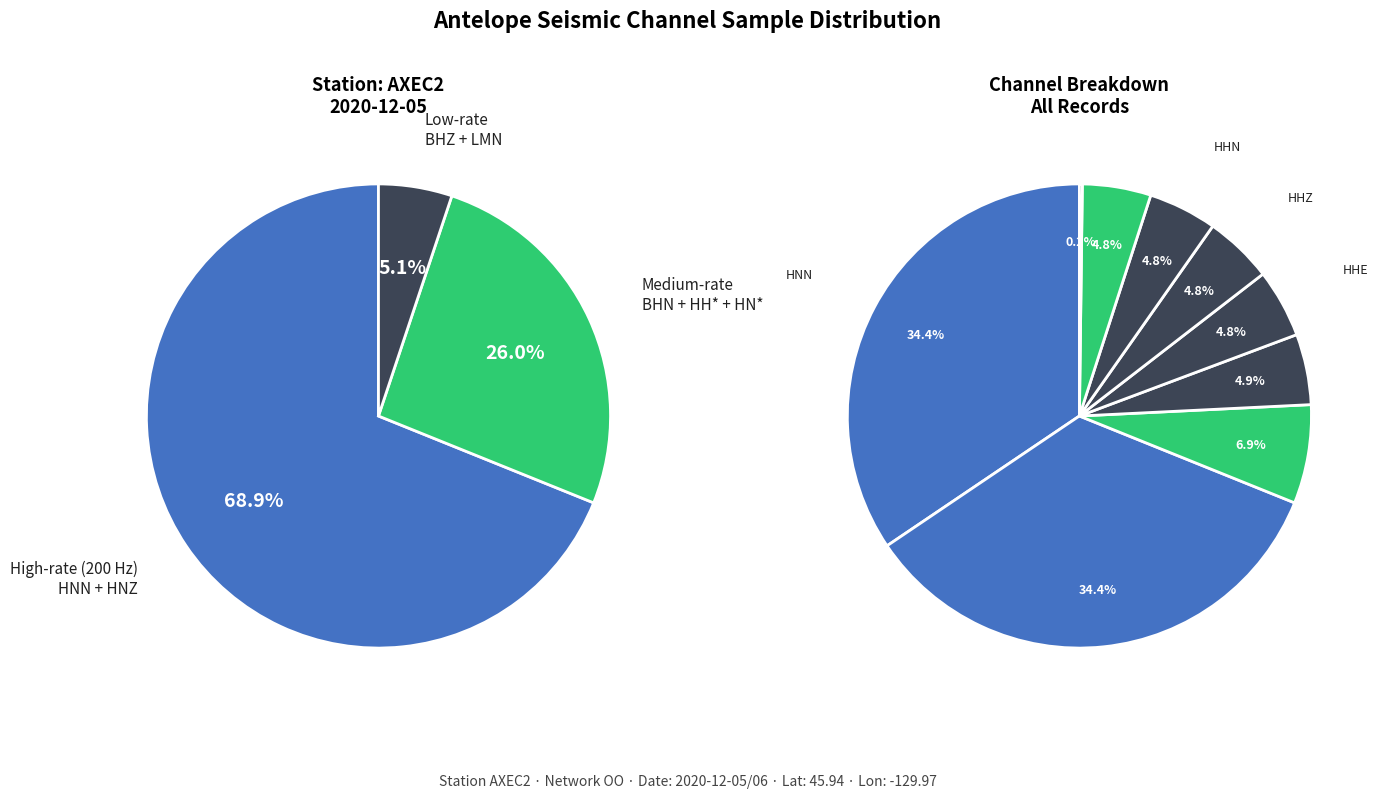

Which slice is the smallest?

LMN